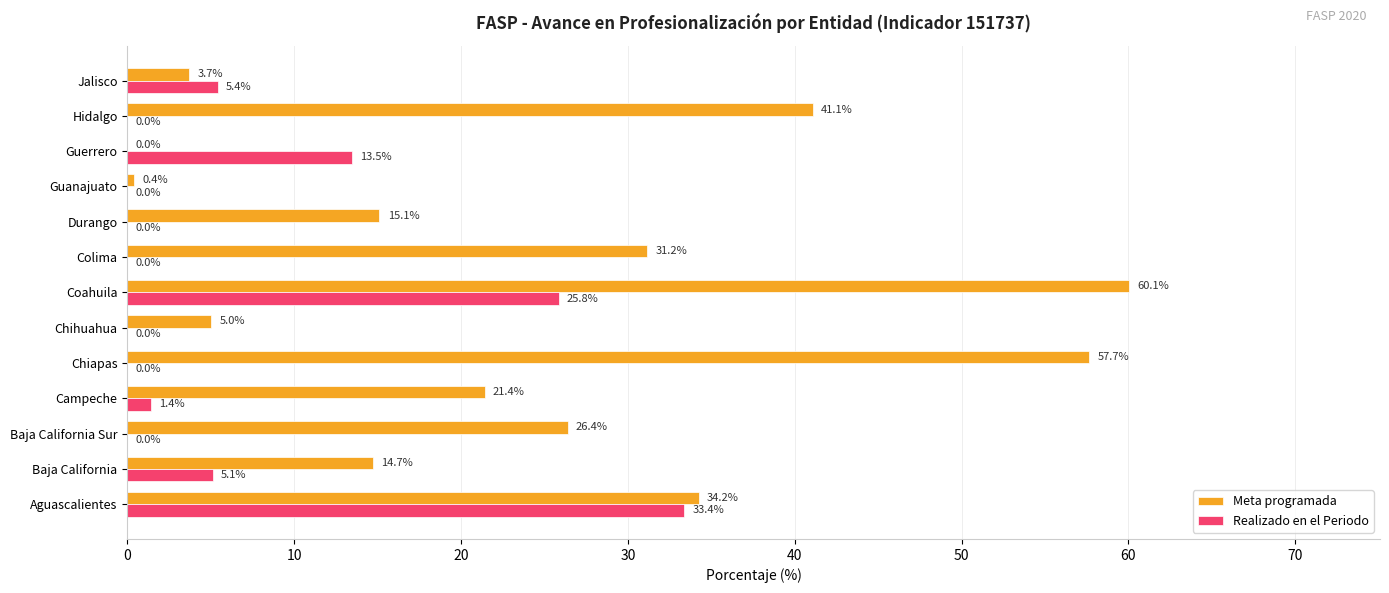

What is the approximate value of Meta programada at Jalisco?

3.7